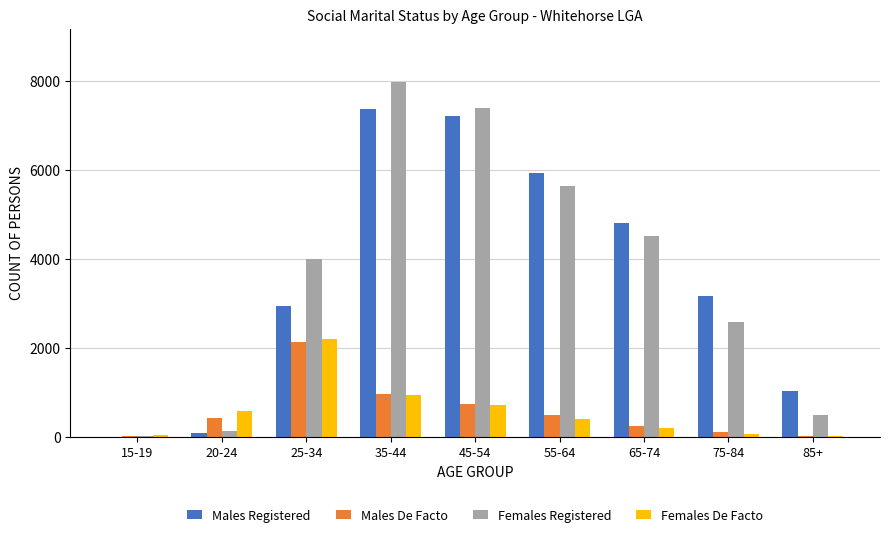

Which category has the highest value in the Females De Facto series?

25-34